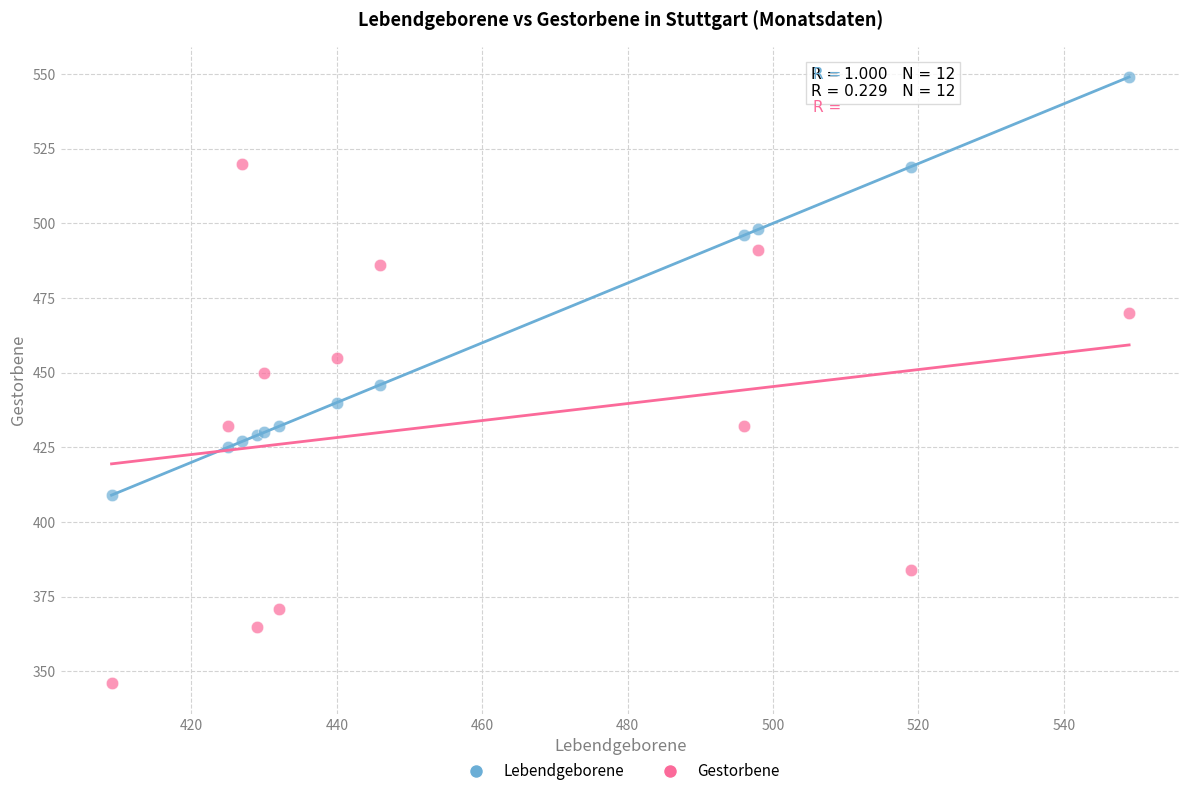

Which series contains the highest Y value?

Lebendgeborene